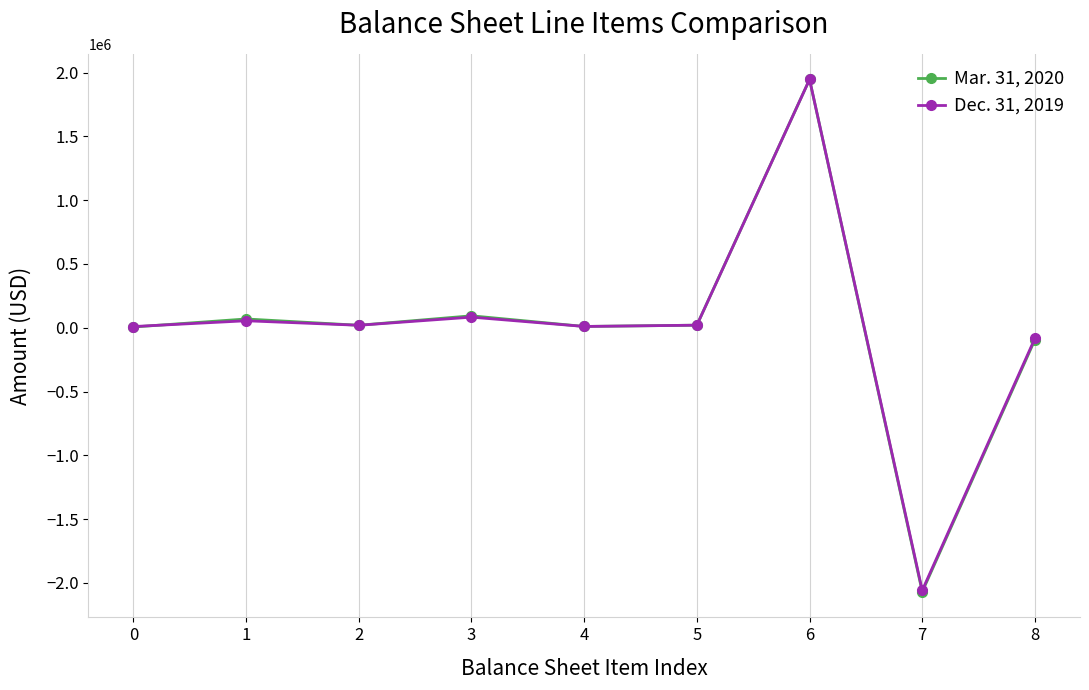

What is the value of the Mar. 31, 2020 point at the 2nd from the left?

68690